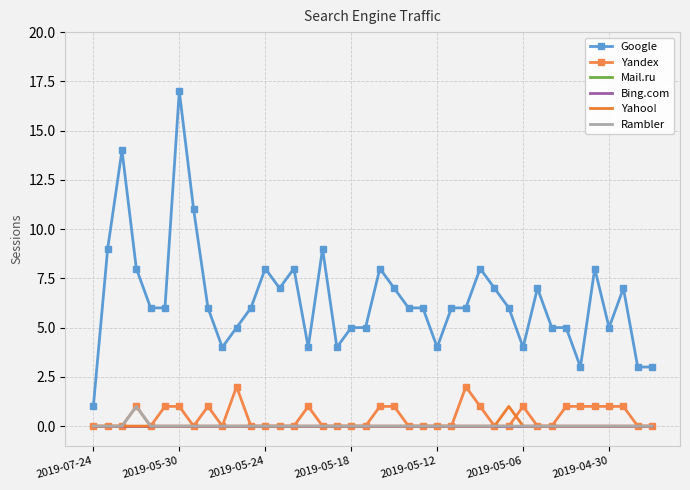

True or false: Rambler and Google cross at least once.

False